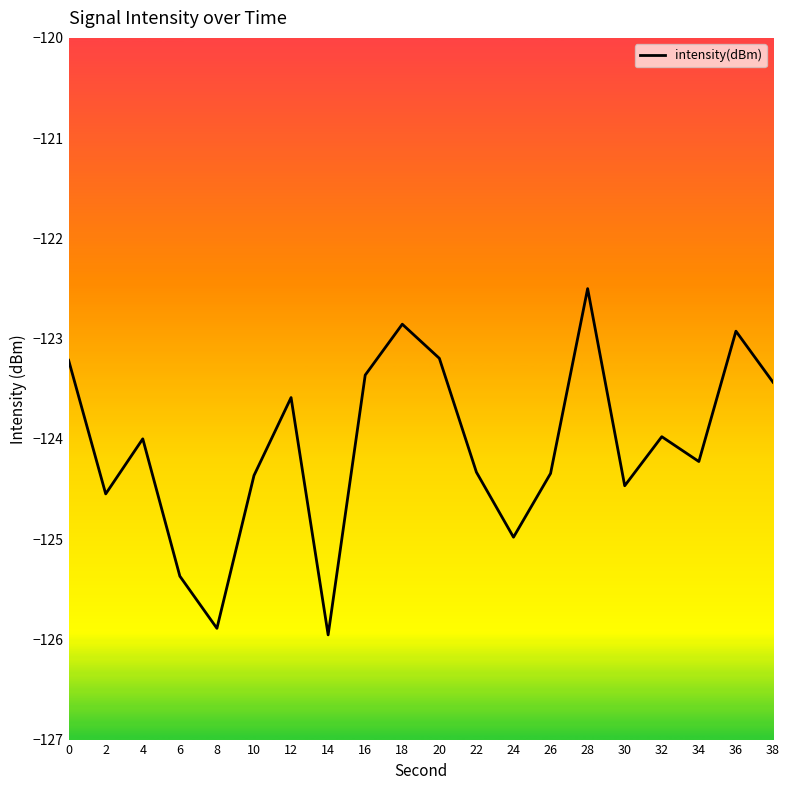

Where is the first local minimum?

2